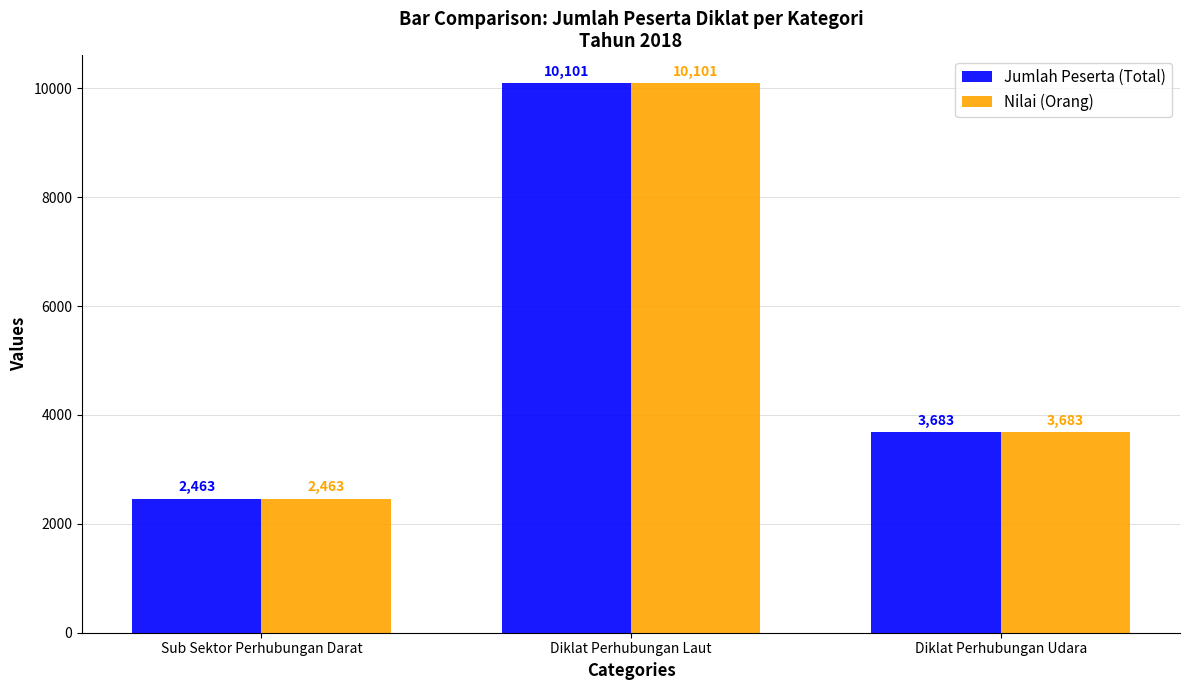

Reading left to right, extract all data points from this chart.

Jumlah Peserta (Total): 2463	10101	3683
Nilai (Orang): 2463	10101	3683